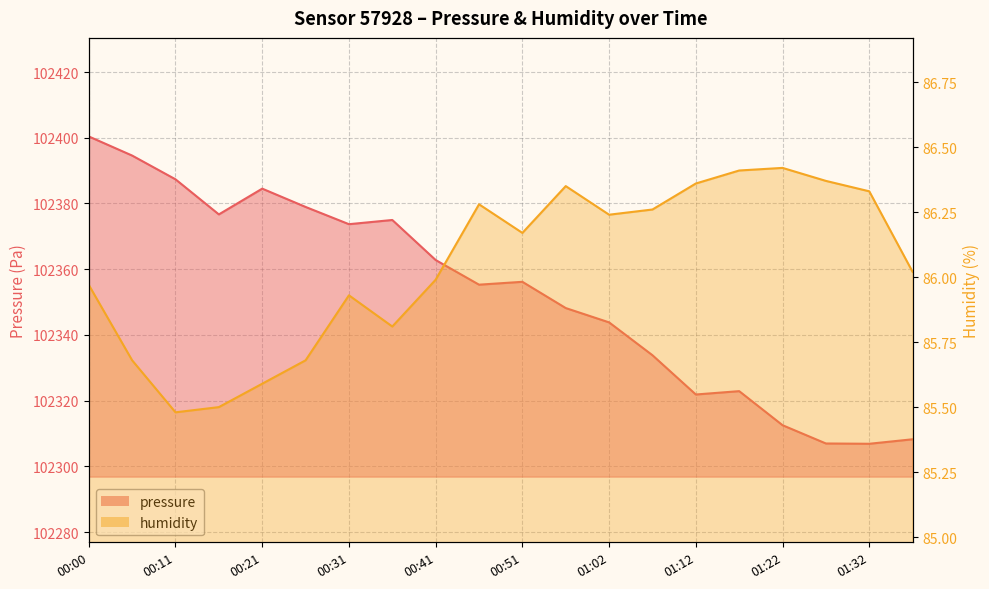

True or false: humidity has more than 2 points higher than both neighbors.

True